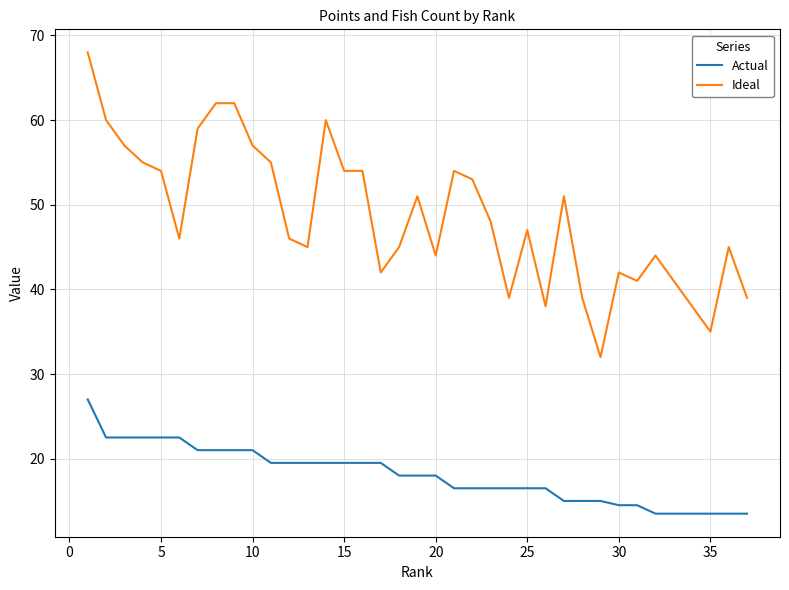

True or false: Actual and Ideal intersect in this chart.

False